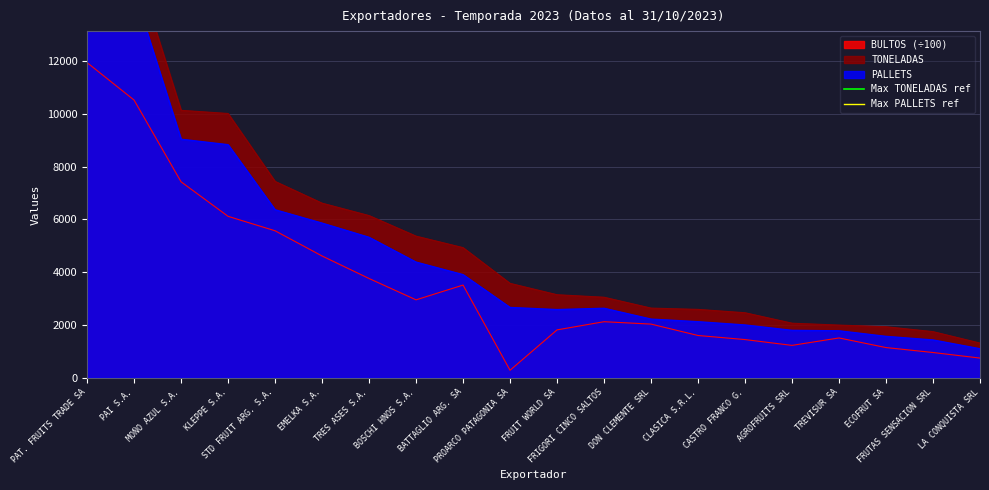

Is the value of Max PALLETS ref at PAI S.A. greater than the value of Max TONELADAS ref at PAT. FRUITS TRADE SA?

No